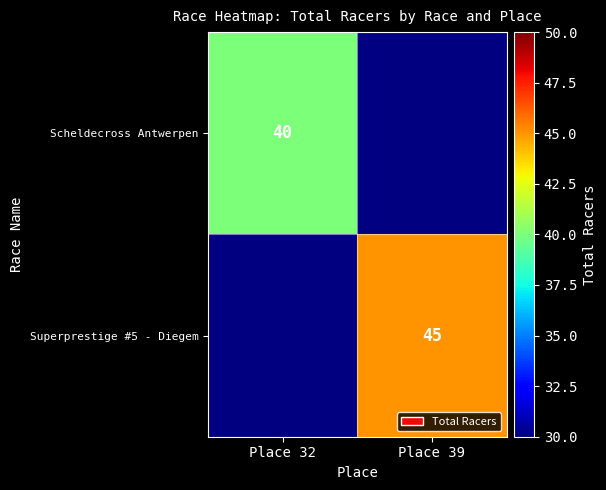

The Scheldecross Antwerpen series shows 27 at Place 32. True or false?

False